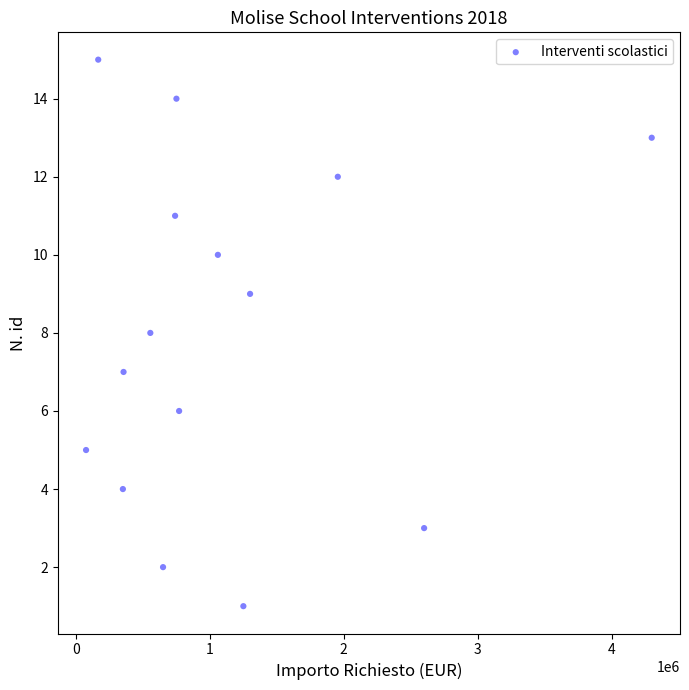

What is the range of Y values (max minus min)?

14